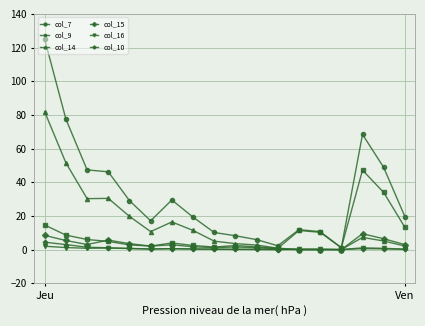

True or false: col_9 has more than 2 points higher than both neighbors.

True